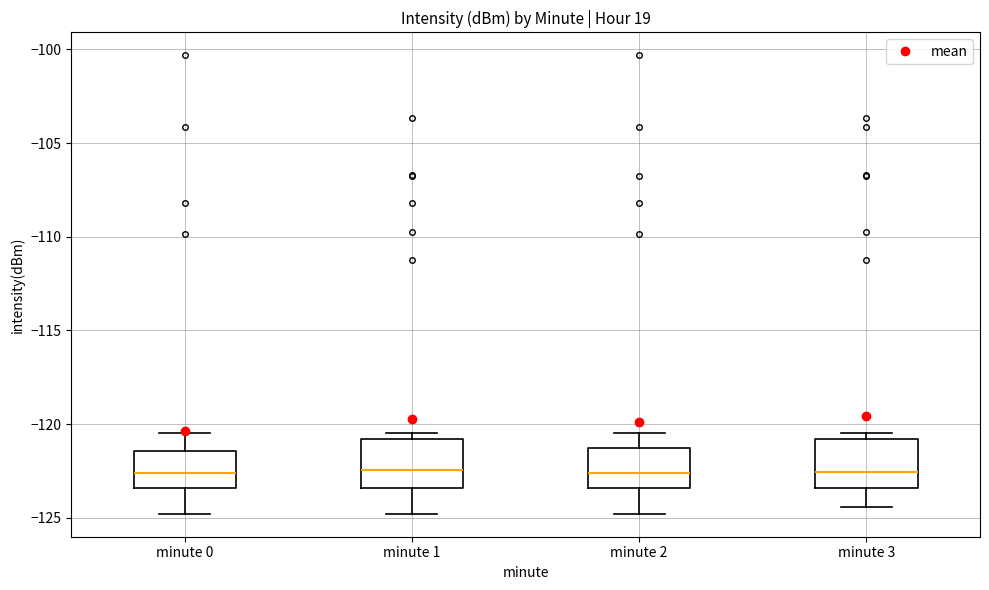

Where does the median line of the box for minute 1 sit on the y-axis? The values are not printed on the chart, so give them approximately, as read against the axis.

-122.5